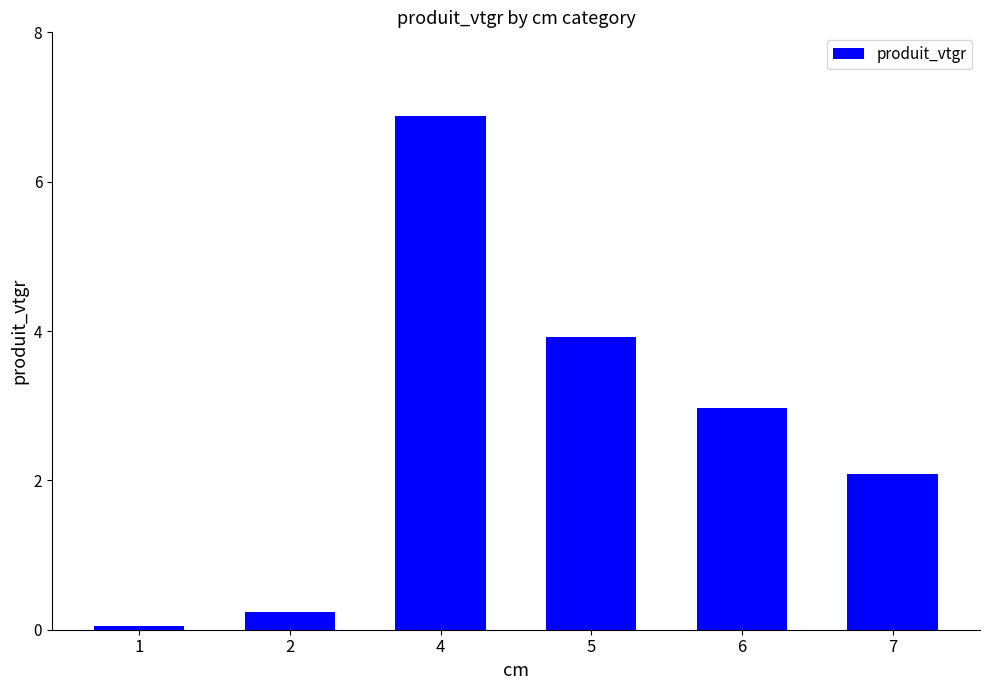

List the labels in order of value, smallest first.

1, 2, 7, 6, 5, 4